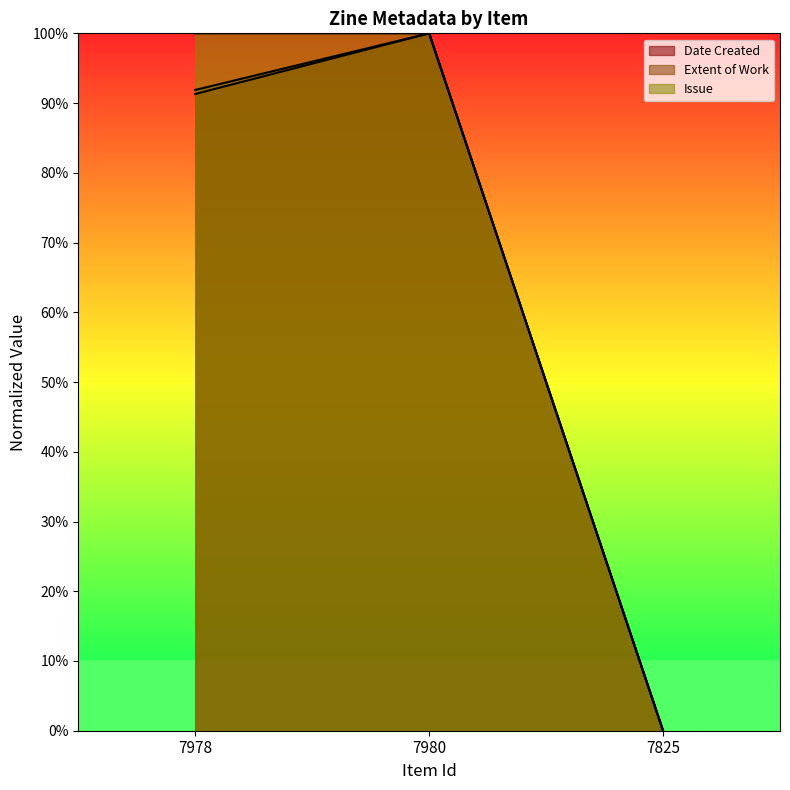

List the series in order of their peak value, lowest first.

Date Created, Extent of Work, Issue